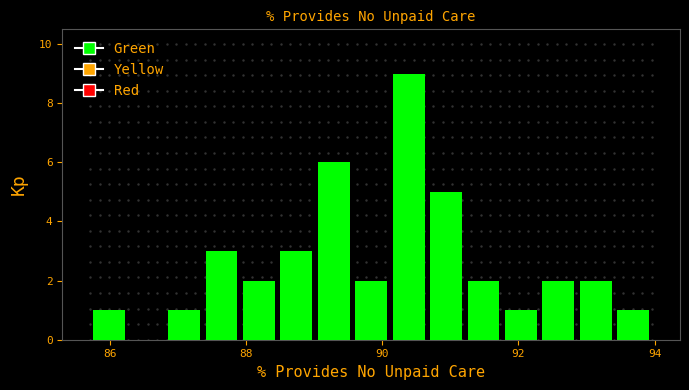

Read against the x-axis, roughly where is the centre of the tallest bar?

90.4